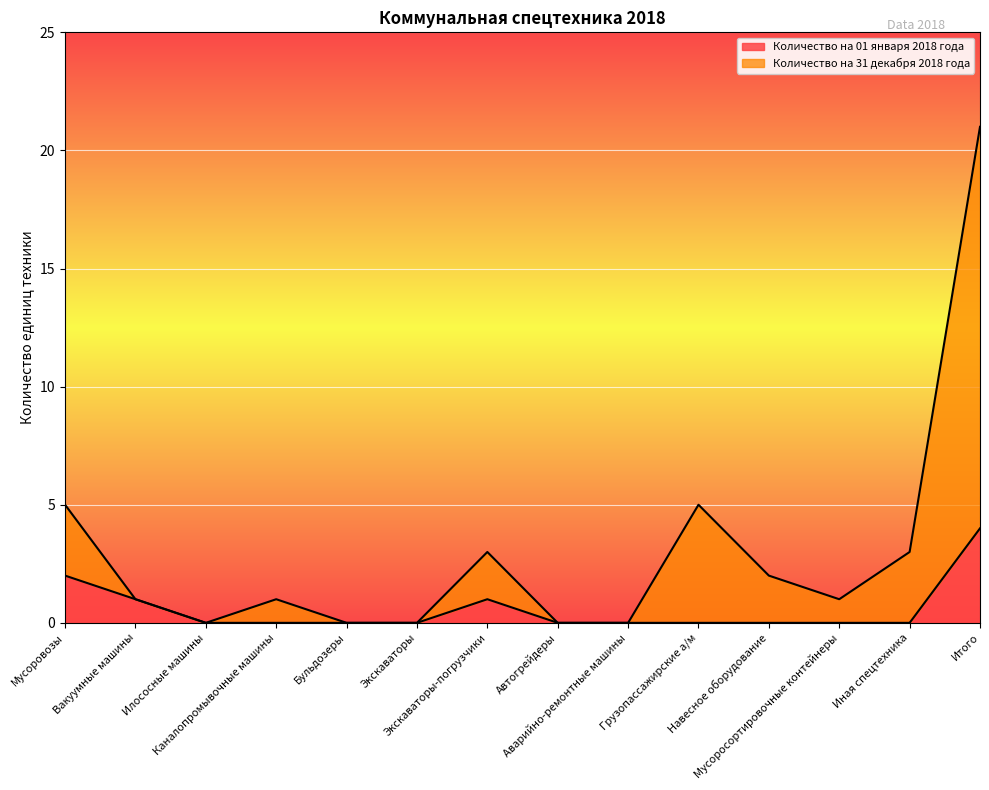

Reading right to left, what are all the values shown in this chart?

Количество на 01 января 2018 года: Итого=4	Иная спецтехника=0	Мусоросортировочные контейнеры=0	Навесное оборудование=0	Грузопассажирские а/м=0	Аварийно-ремонтные машины=0	Автогрейдеры=0	Экскаваторы-погрузчики=1	Экскаваторы=0	Бульдозеры=0	Каналопромывочные машины=0	Илососные машины=0	Вакуумные машины=1	Мусоровозы=2
Количество на 31 декабря 2018 года: Итого=21	Иная спецтехника=3	Мусоросортировочные контейнеры=1	Навесное оборудование=2	Грузопассажирские а/м=5	Аварийно-ремонтные машины=0	Автогрейдеры=0	Экскаваторы-погрузчики=3	Экскаваторы=0	Бульдозеры=0	Каналопромывочные машины=1	Илососные машины=0	Вакуумные машины=1	Мусоровозы=5